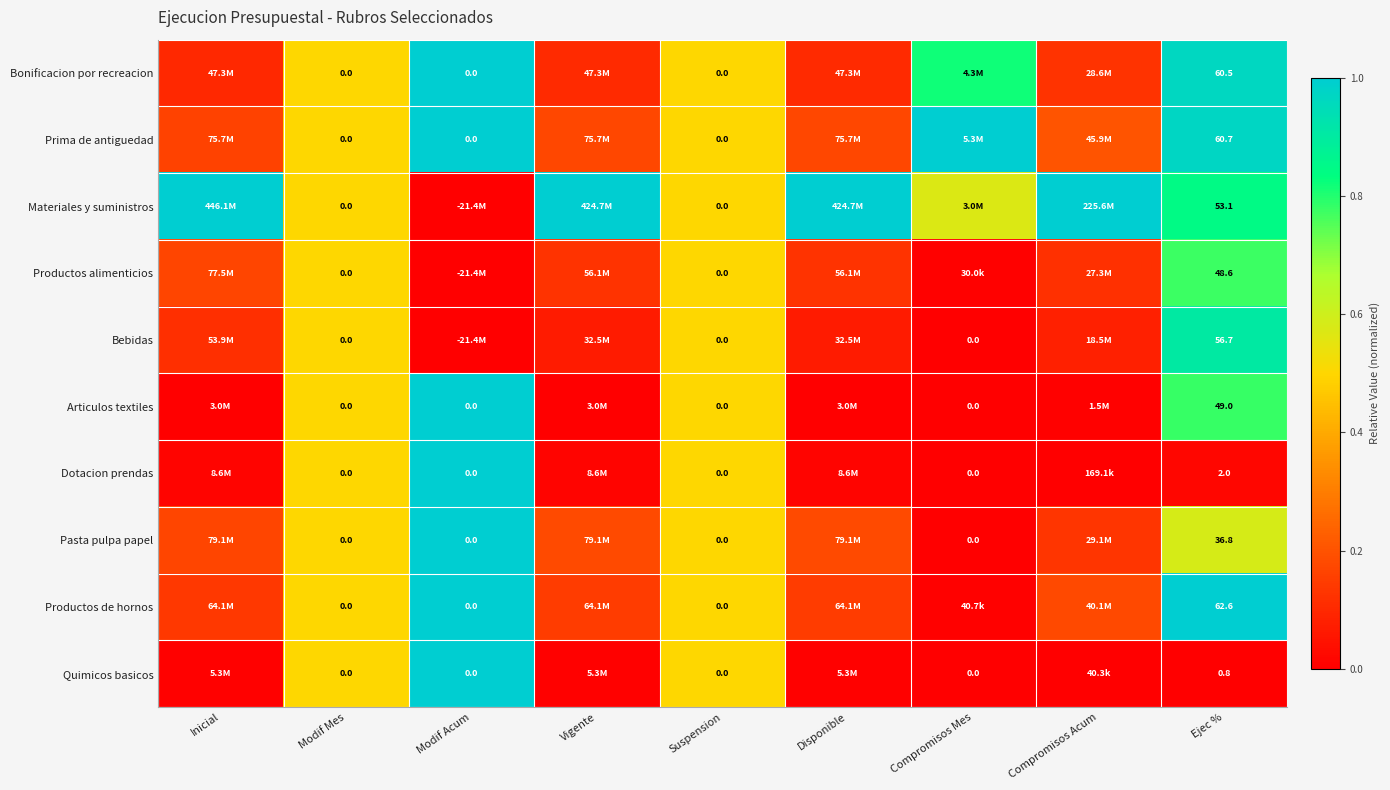

Which series changed the most between Suspension and Ejec %?

Productos de hornos